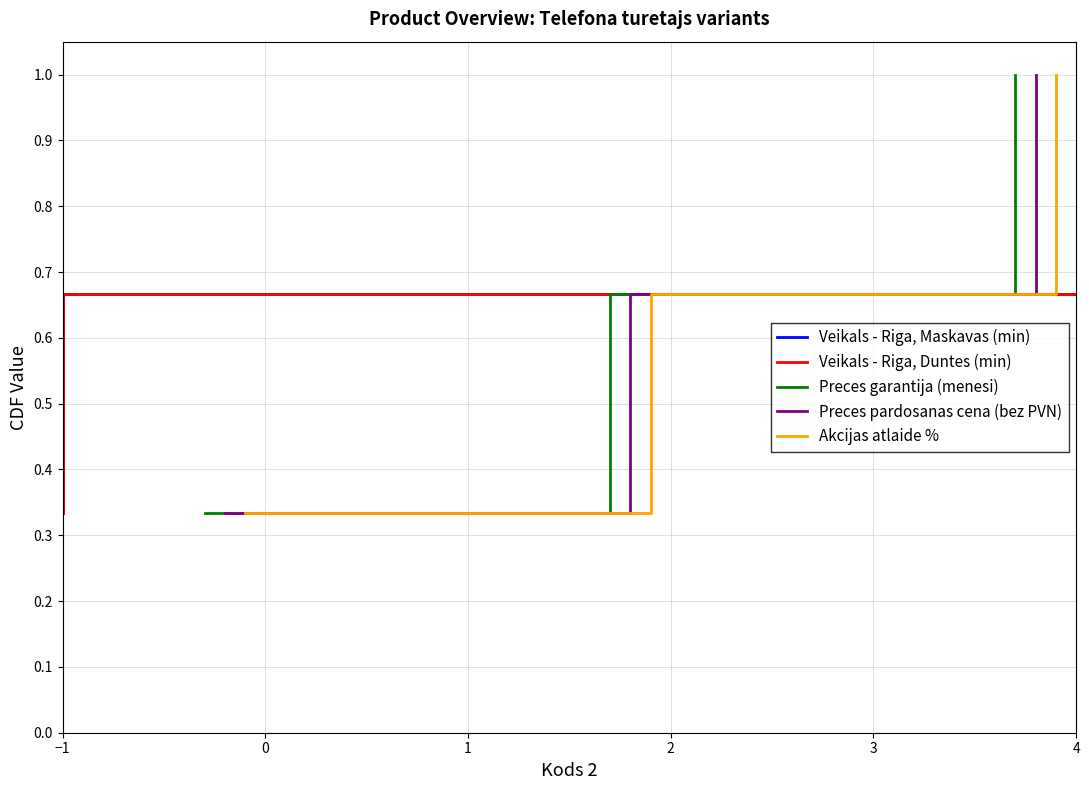

What is the difference between the maximum and minimum values in the Preces garantija (menesi) series?

0.7